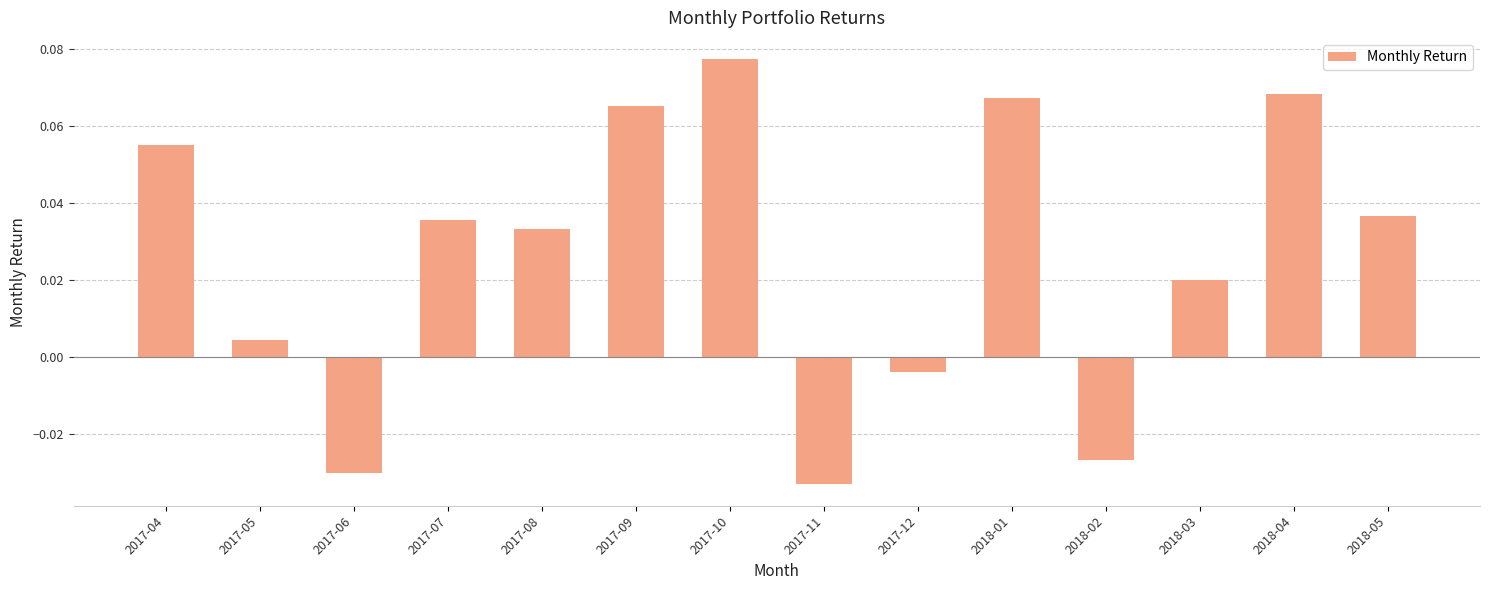

What is the label of the 13th bar from the left?

2018-04